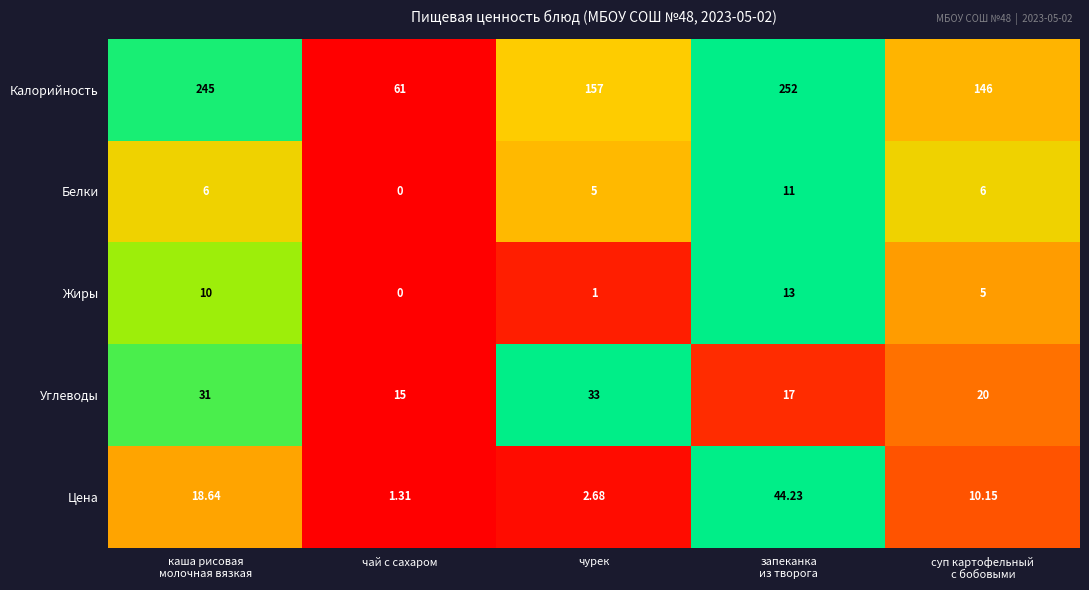

How many categories are shown in the chart?

5